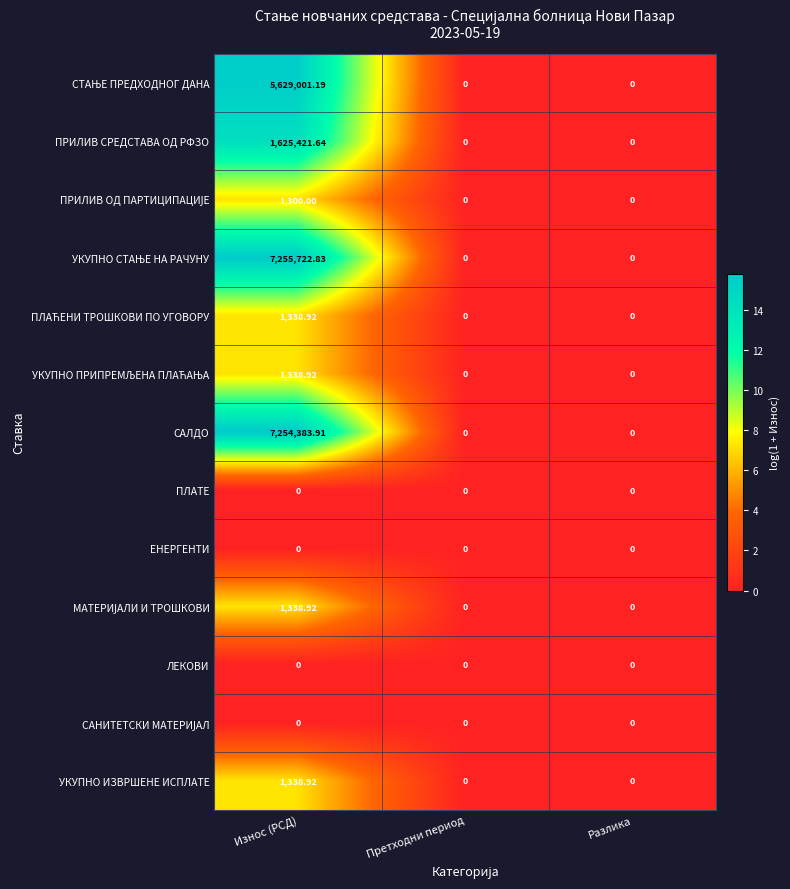

Which category has the highest value across all series?

Износ (РСД)